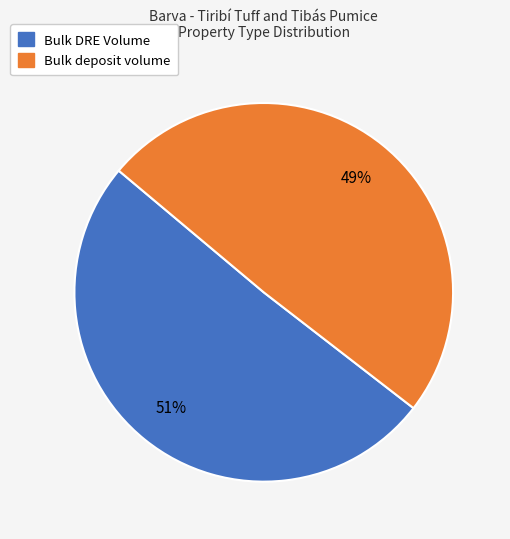

Combined, do Bulk DRE Volume and Bulk deposit volume account for over 50%?

Yes